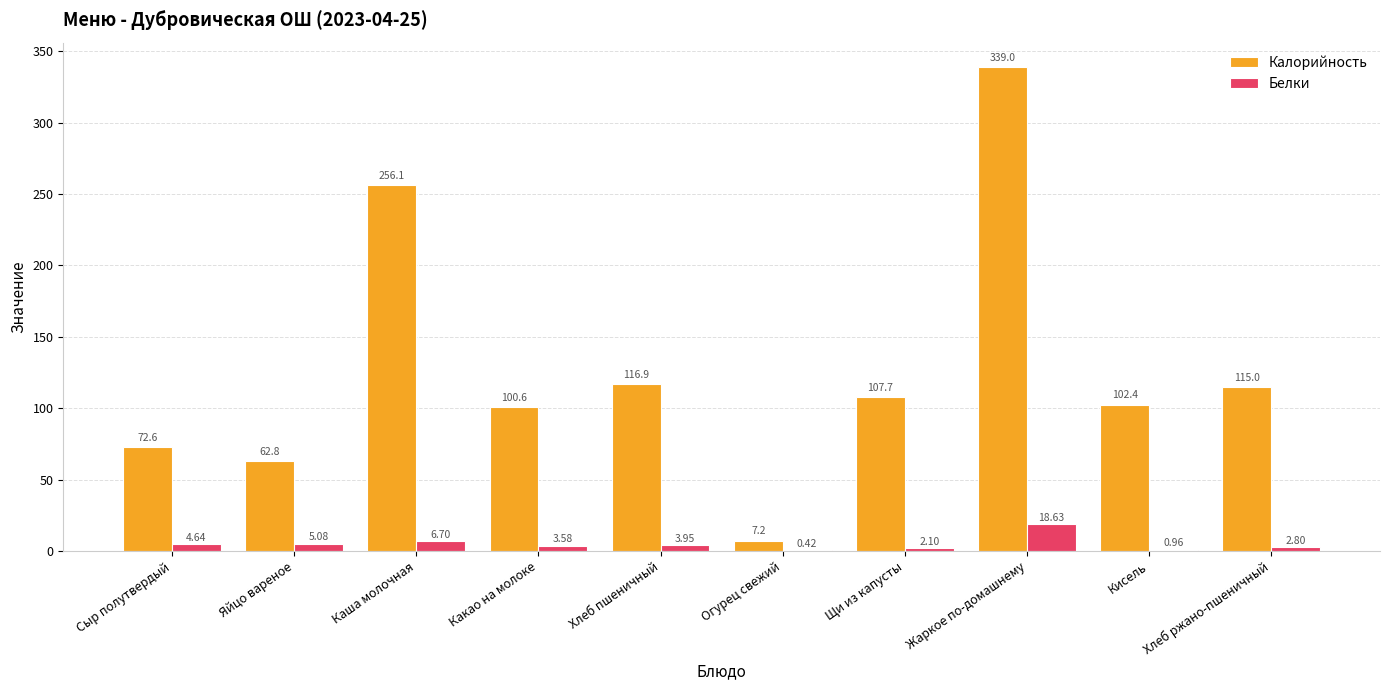

Between Яйцо вареное and Щи из капусты, which series saw the biggest shift?

Калорийность